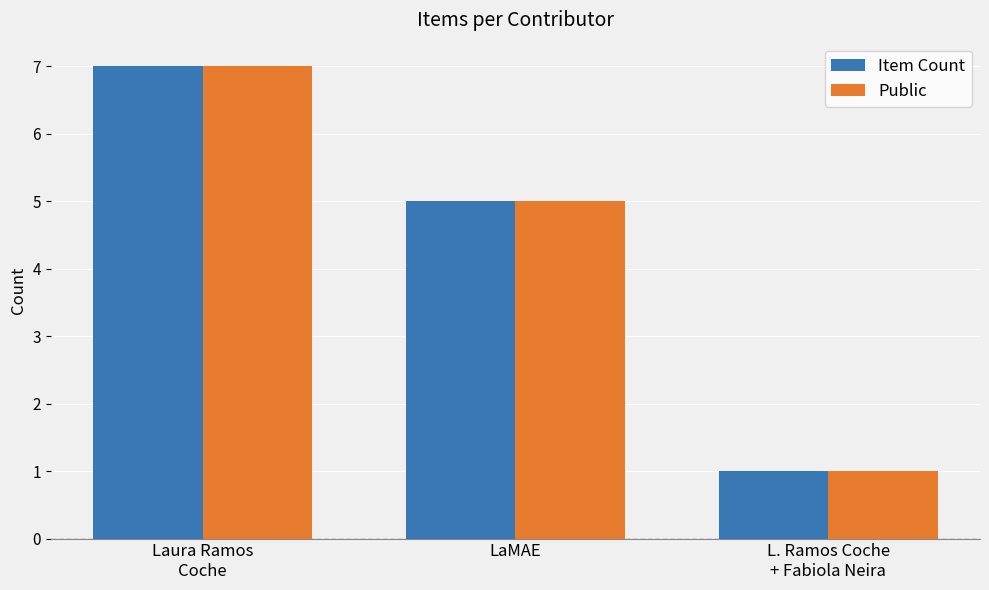

What is the total value across all series at LaMAE?

10